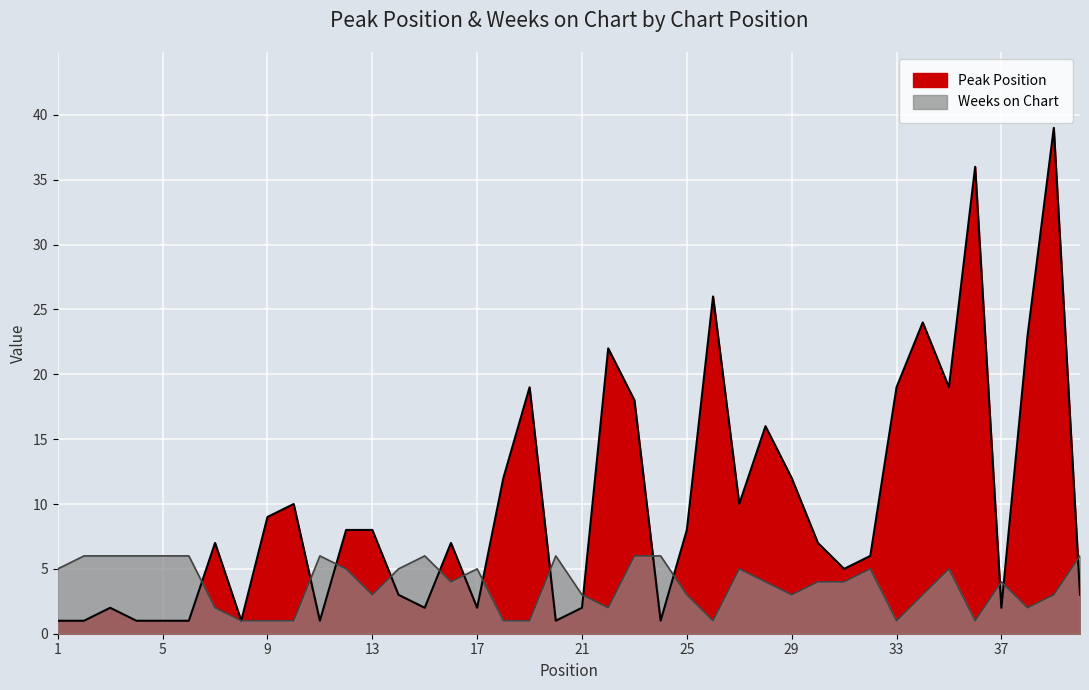

At which category is the sum across all series the highest?

39